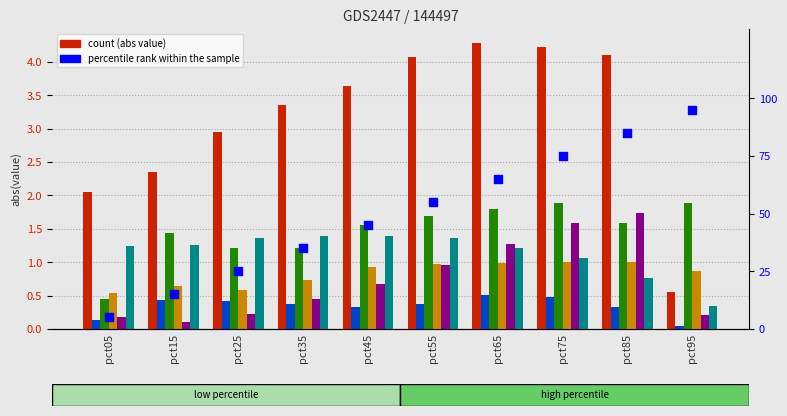

Is the value of Apr at pct85 greater than the value of Mar at pct75?

No